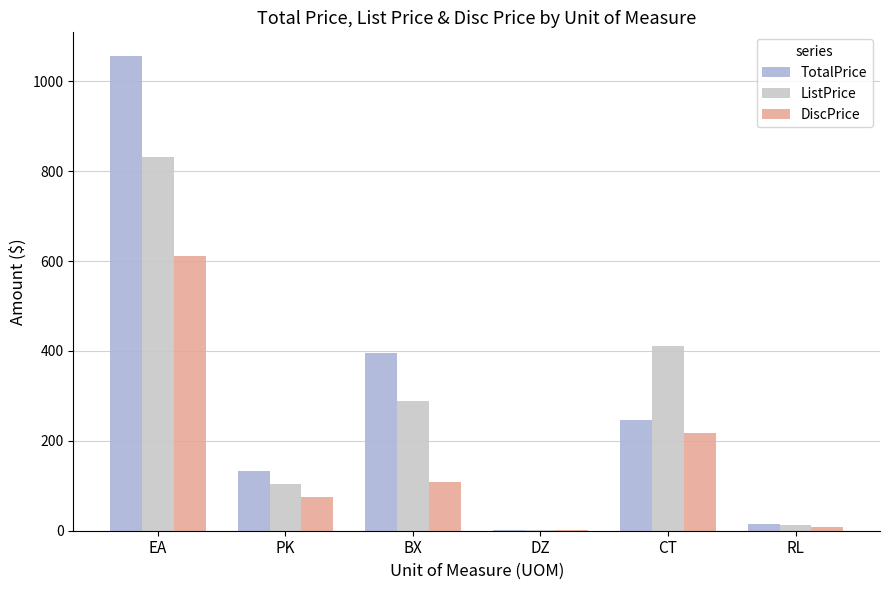

What is the label of the 5th bar from the left?

CT